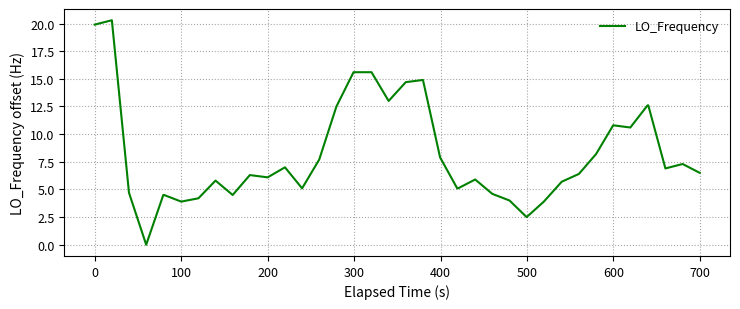

Does the chart have visible grid lines?

Yes